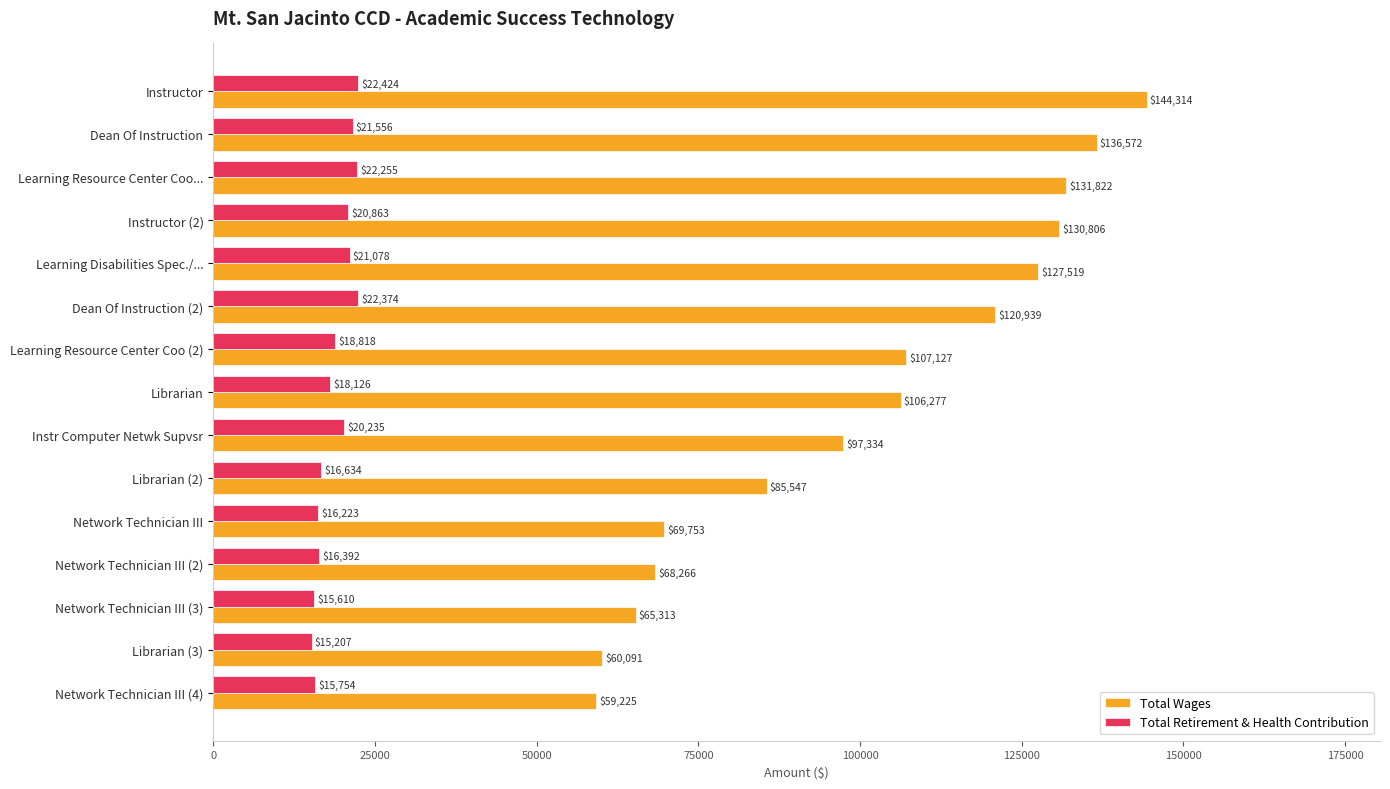

Which label corresponds to the smallest value in the chart?

Librarian (3)